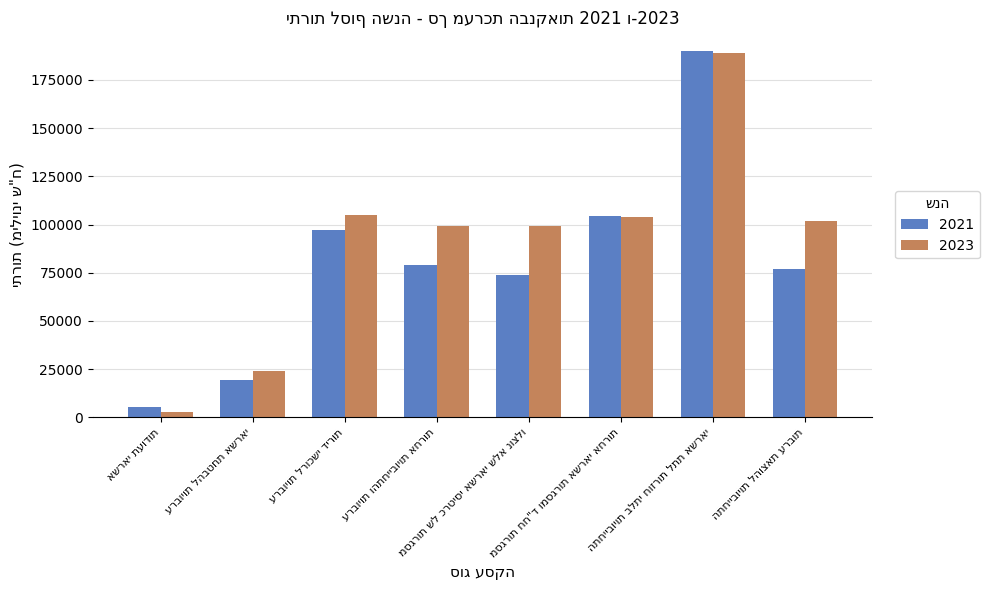

Which series has the widest spread of values?

2023